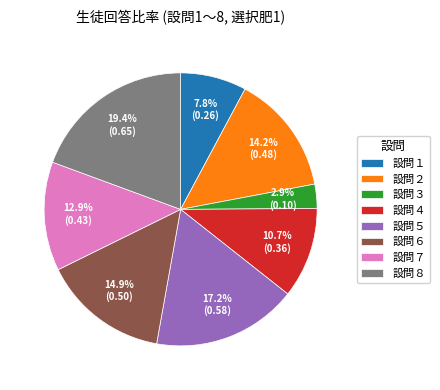

The 設問８ slice represents 19% of the pie. True or false?

True